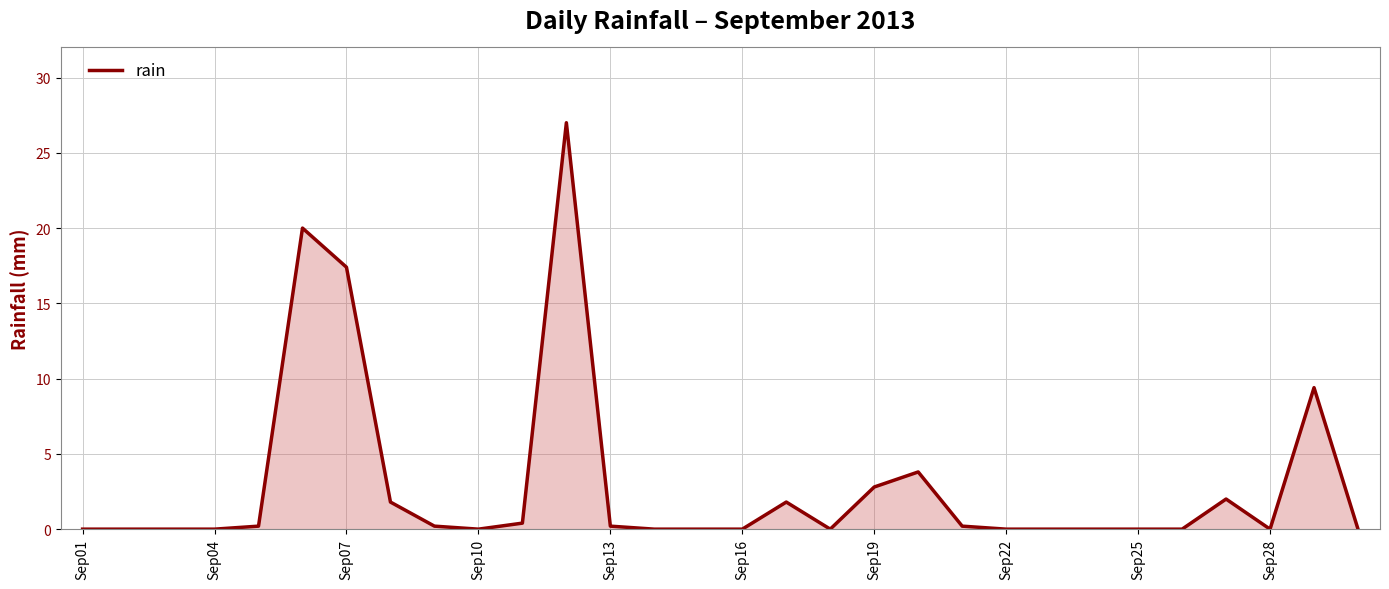

What is the maximum value shown in the chart?

27.0